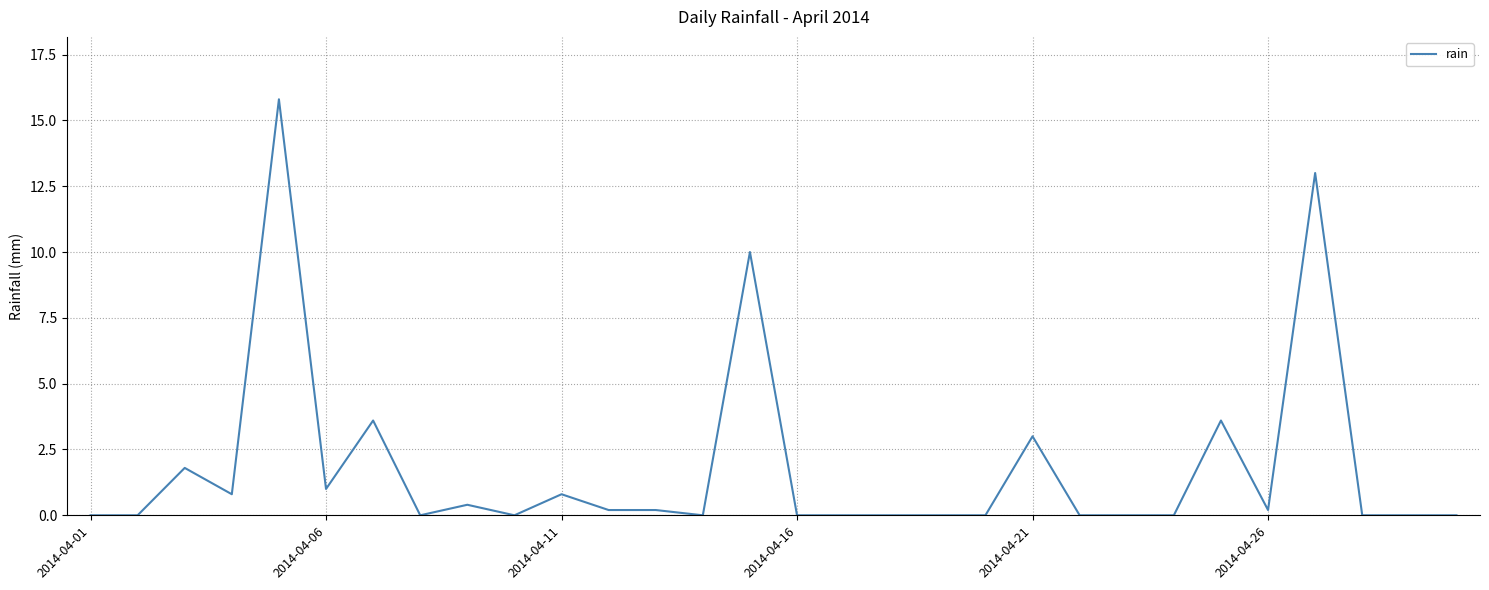

What is the maximum value shown in the chart?

15.8